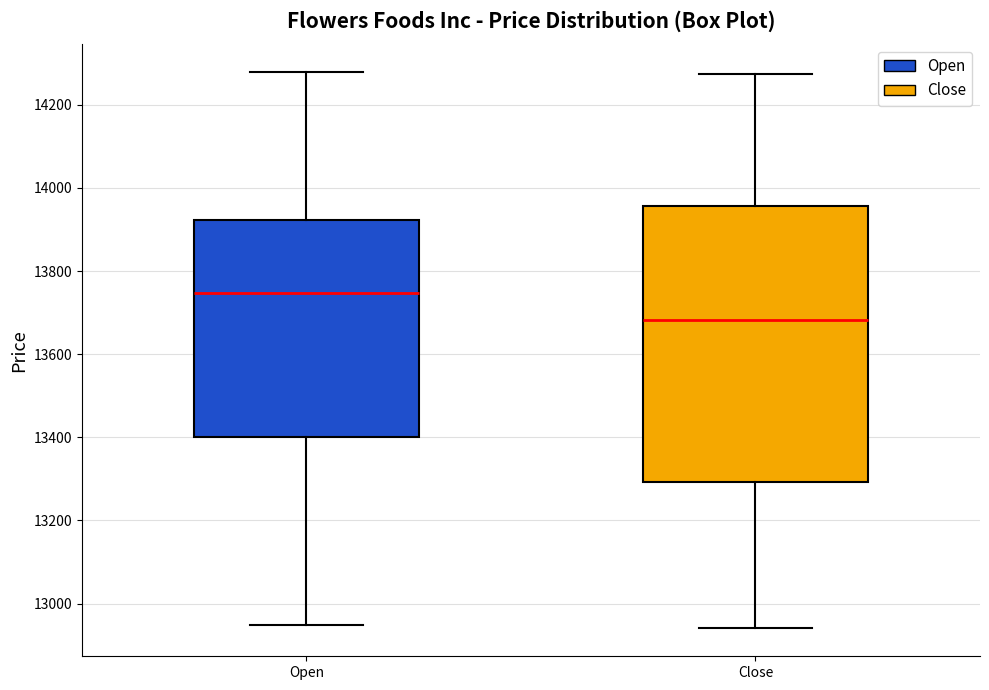

Reading left to right, read every box against the y-axis: the position of its median line, the range the box covers, and the ends of its whiskers. The values are not printed on the chart, so give them approximately, as read against the axis.

Open: median 13740, box 13400 to 13920, whiskers 12940 to 14280
Close: median 13680, box 13300 to 13960, whiskers 12940 to 14280